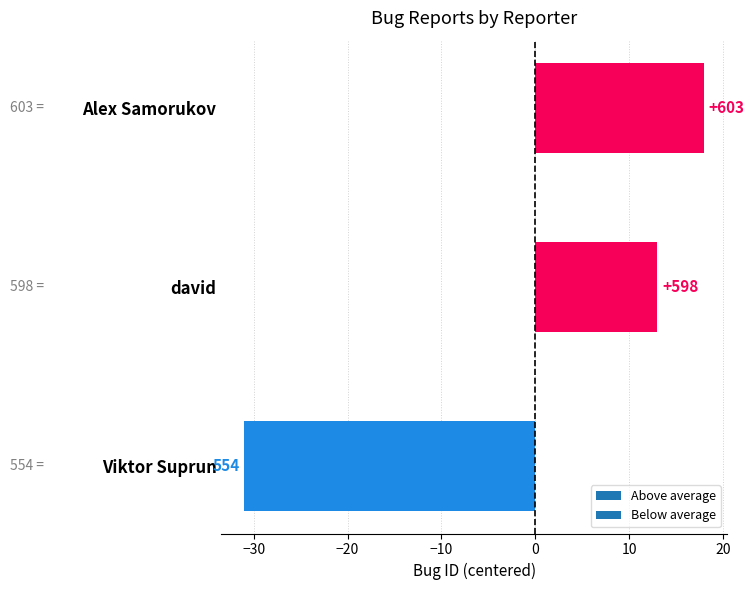

Where does the data first go above 13?

Alex Samorukov